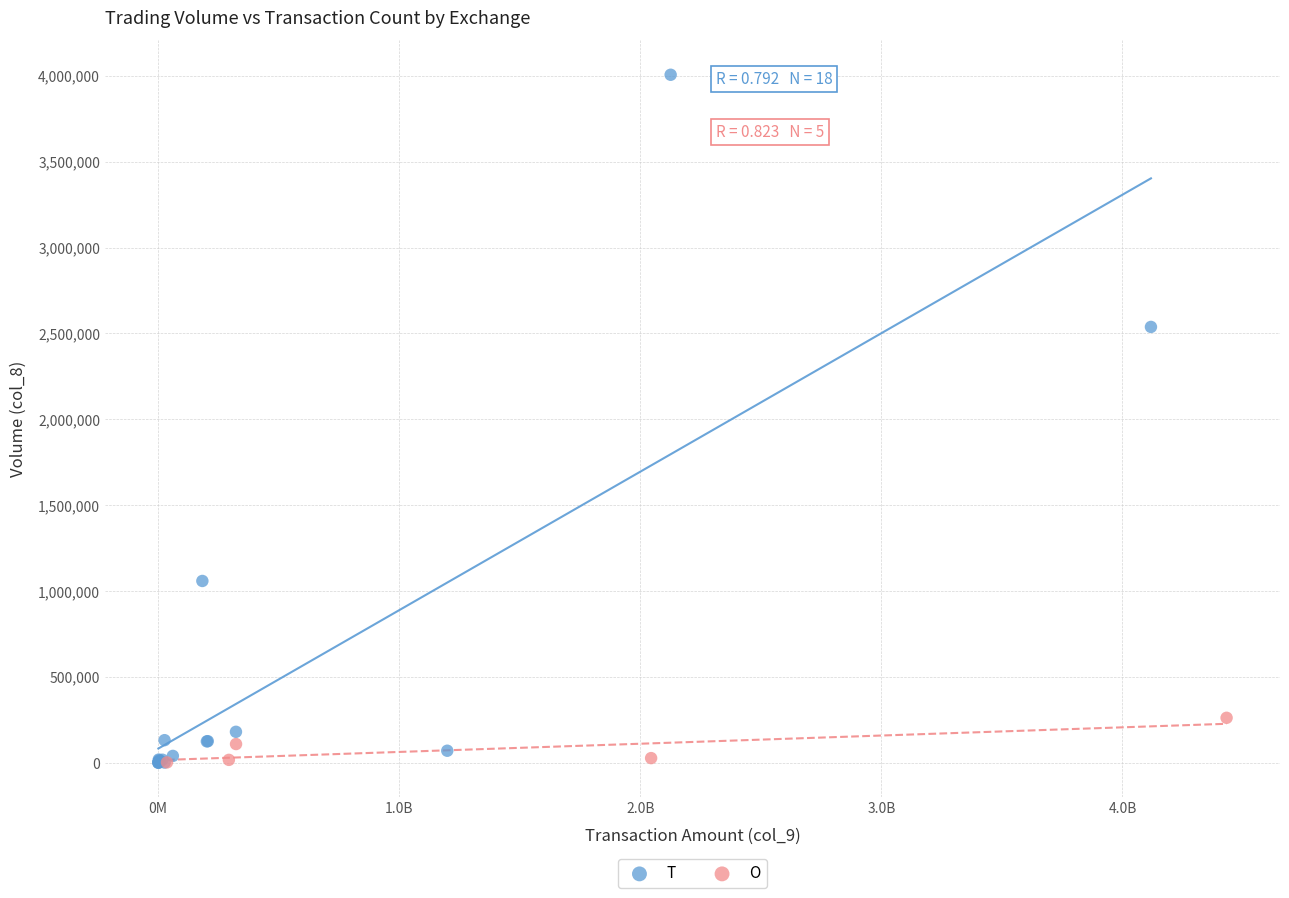

Which series reaches the maximum Y coordinate?

T